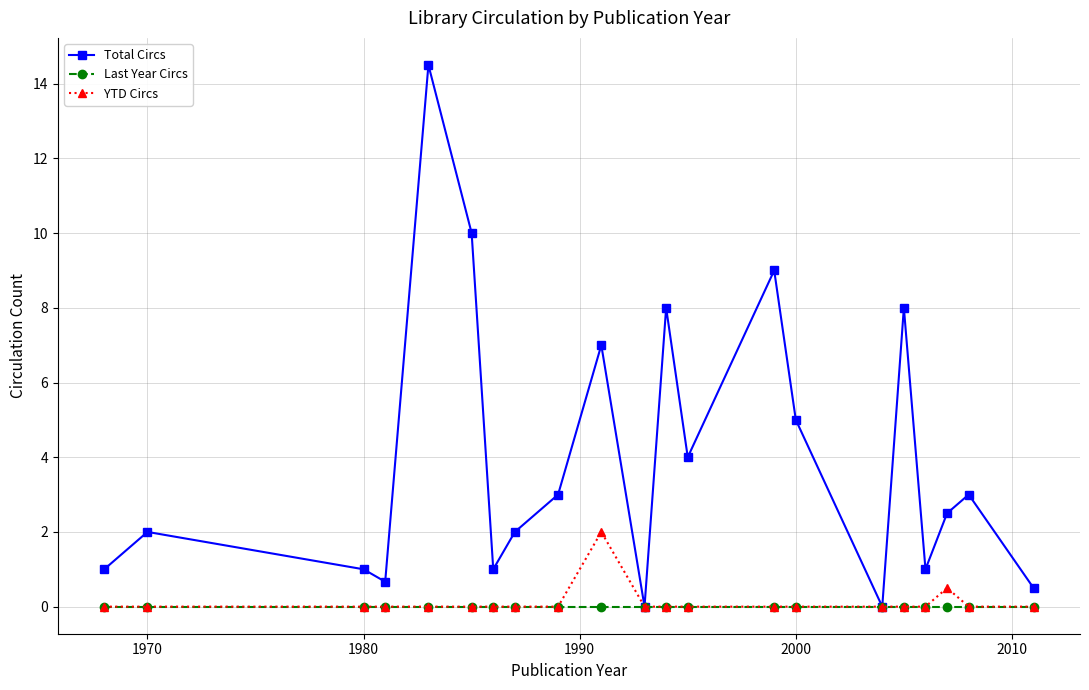

What is the greatest value displayed?

14.5